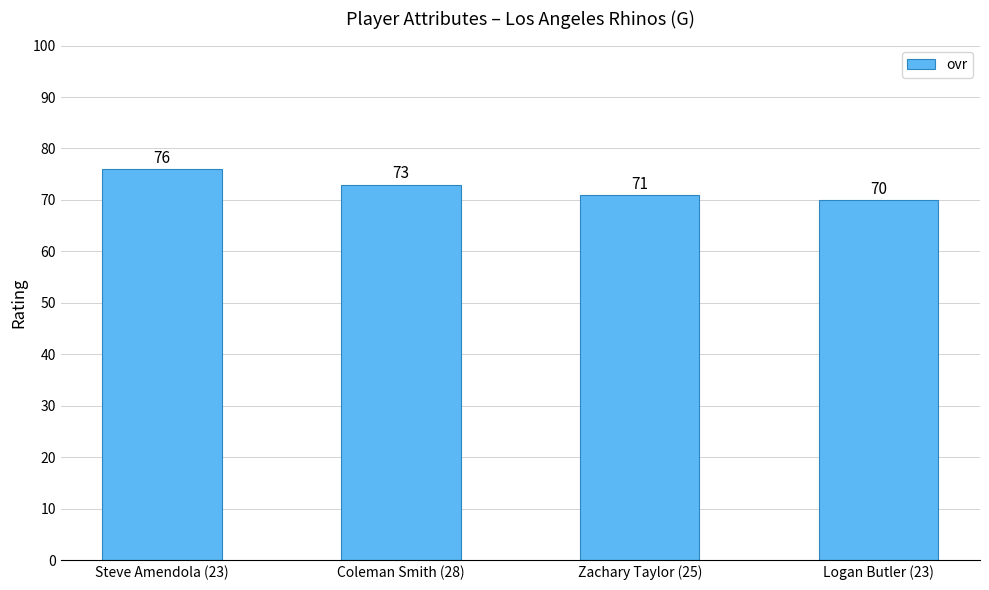

True or false: the data shows 108 at Coleman Smith (28).

False